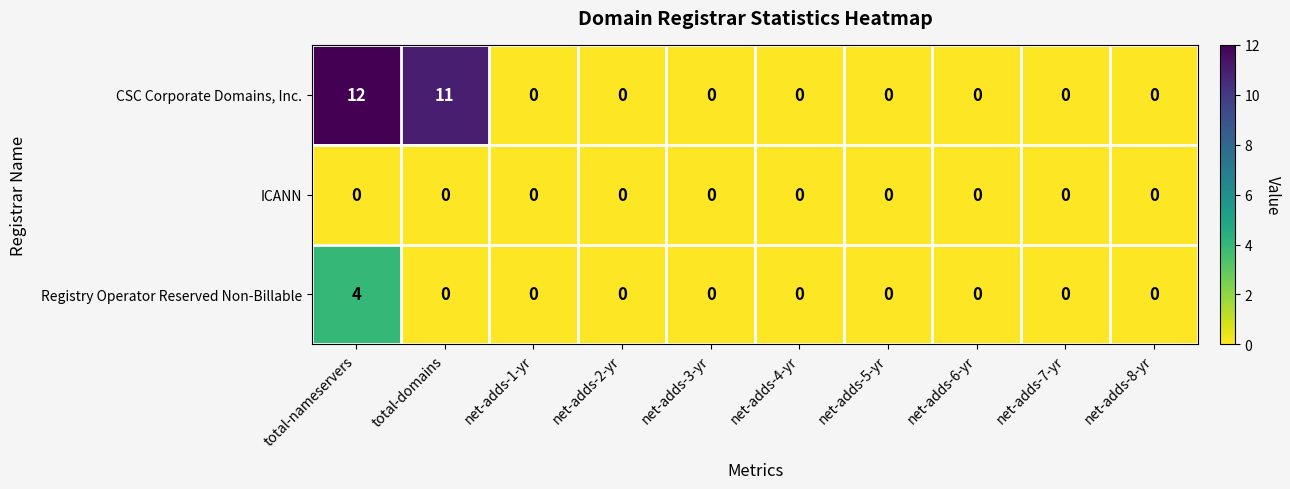

How many categories are shown in the chart?

10